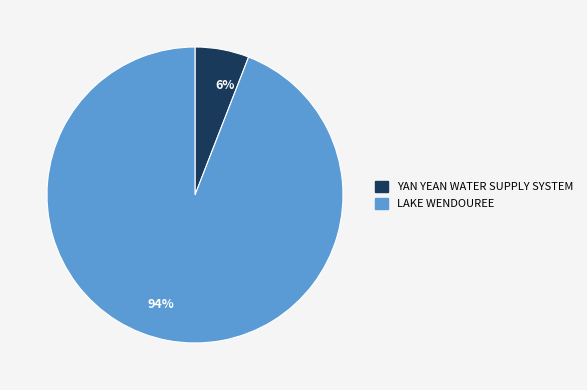

To the nearest percent, what is the difference between the LAKE WENDOUREE and YAN YEAN WATER SUPPLY SYSTEM slice percentages?

88%